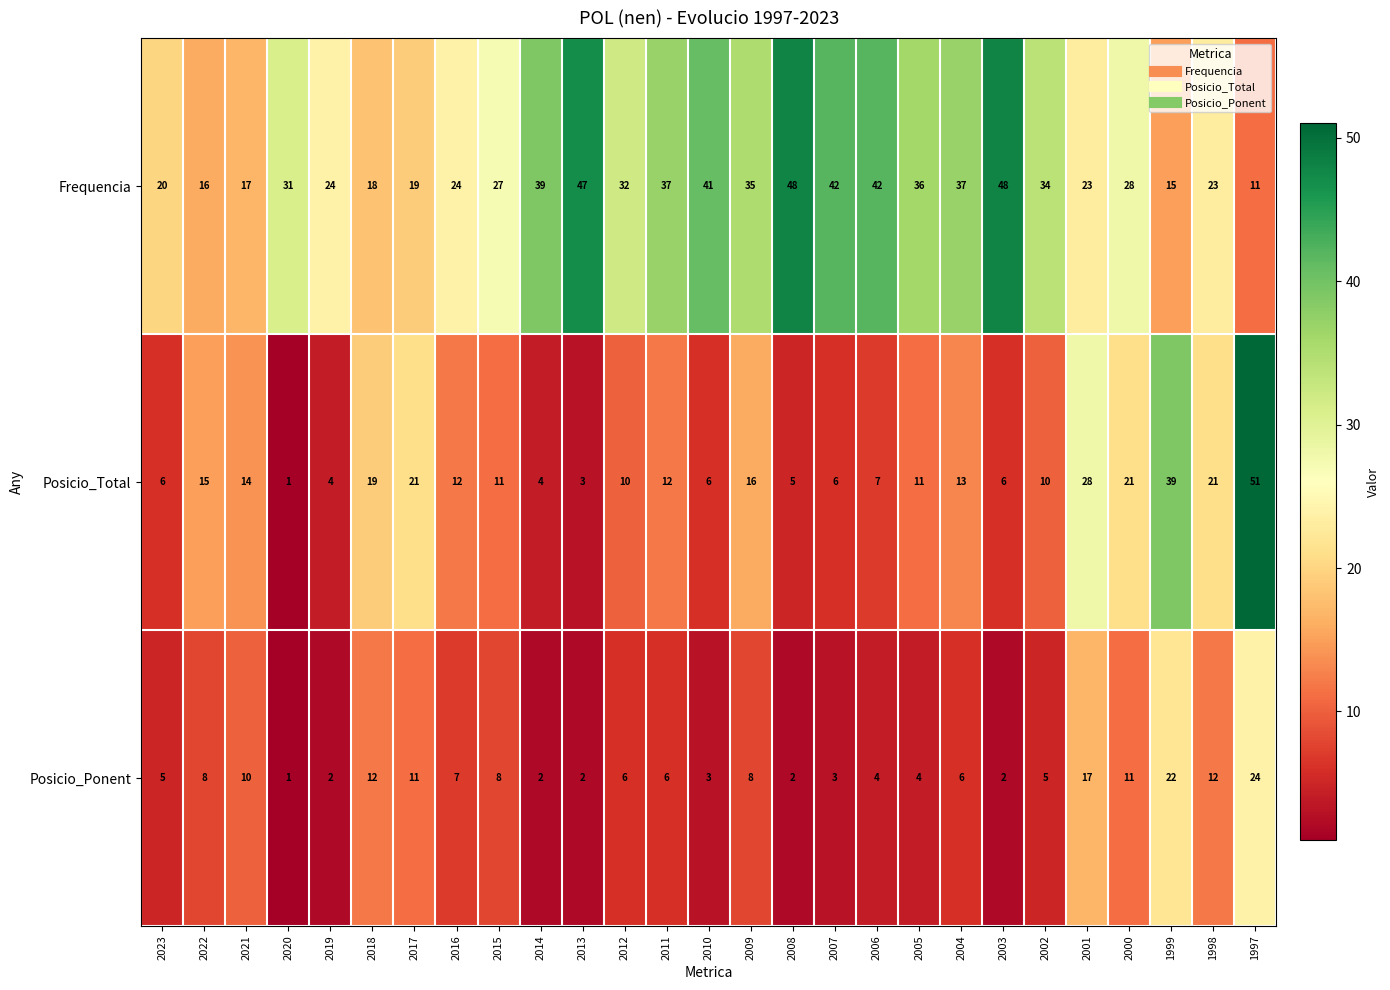

True or false: Frequencia has a value of 11 at 1997.

True